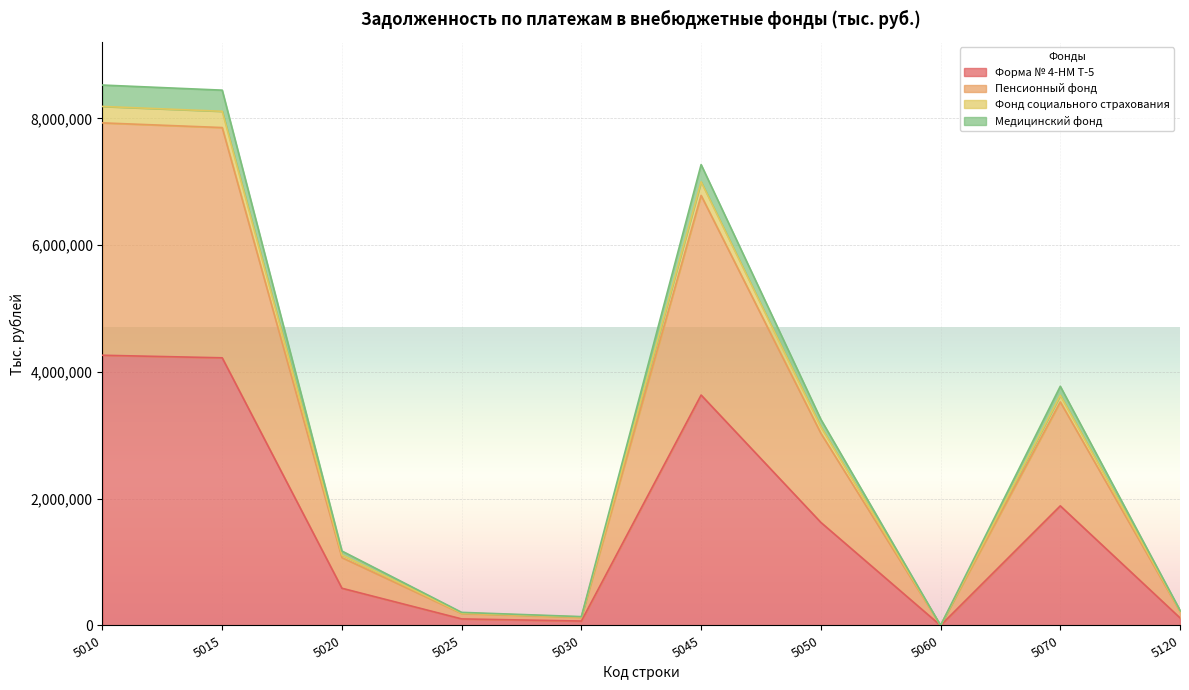

What are all the series names shown in the legend?

Форма № 4-НМ Т-5, Пенсионный фонд, Фонд социального страхования, Медицинский фонд